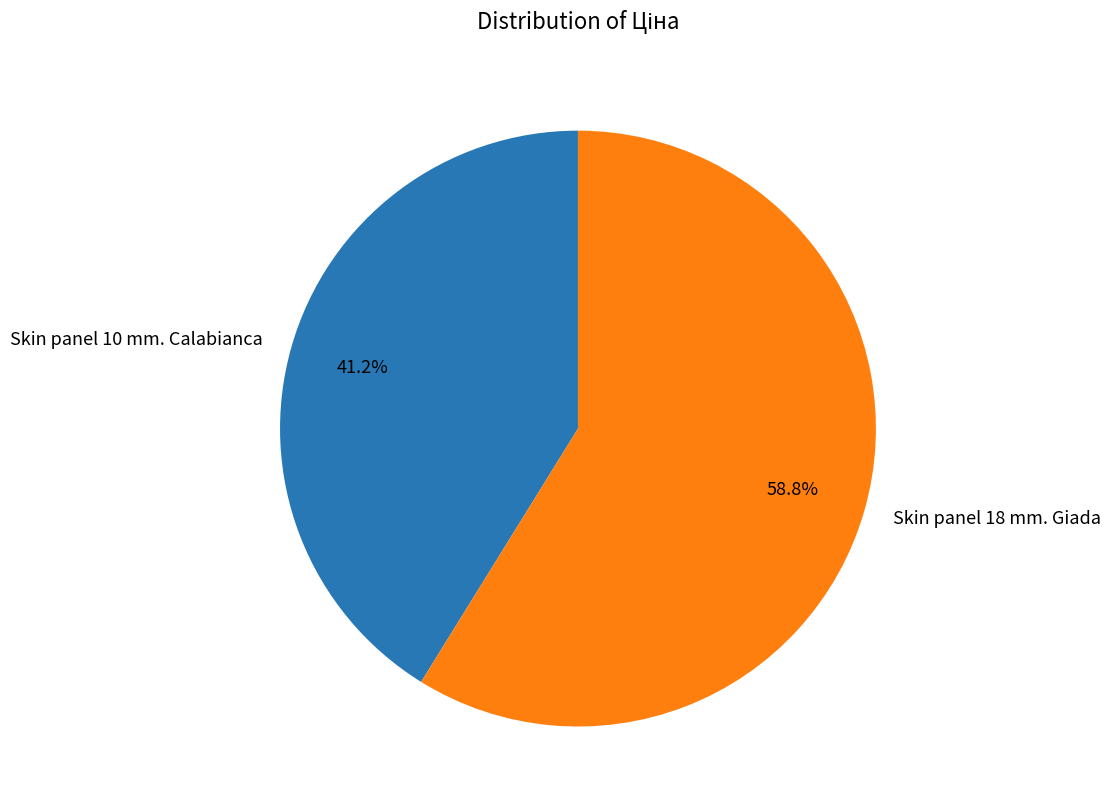

What is the total percentage of Skin panel 18 mm. Giada and Skin panel 10 mm. Calabianca?

100.0%